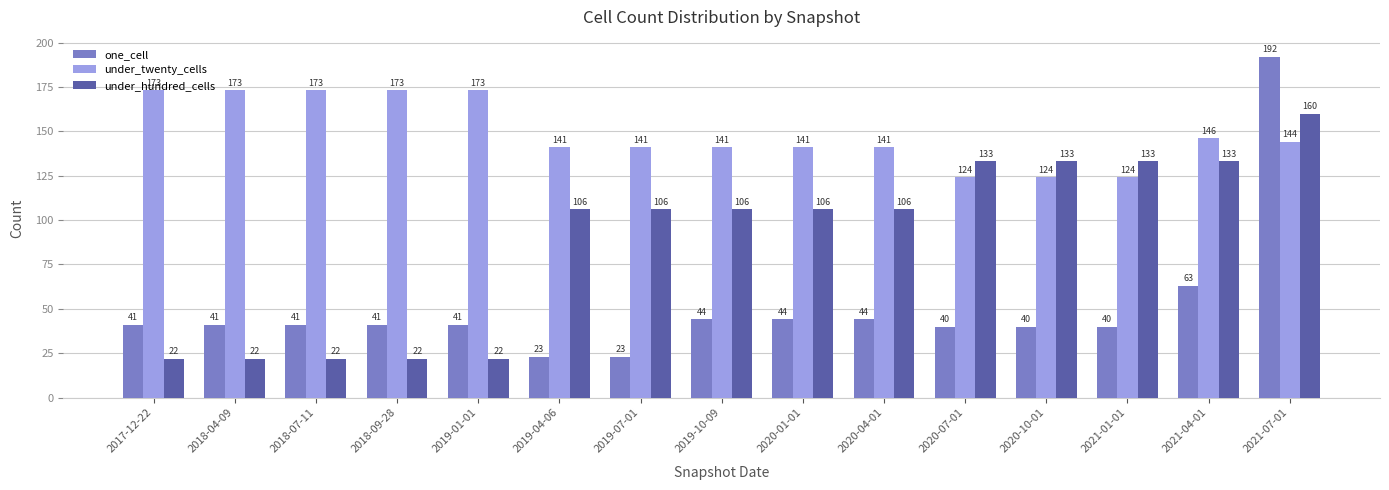

What is the label of the 7th bar from the left?

2019-07-01